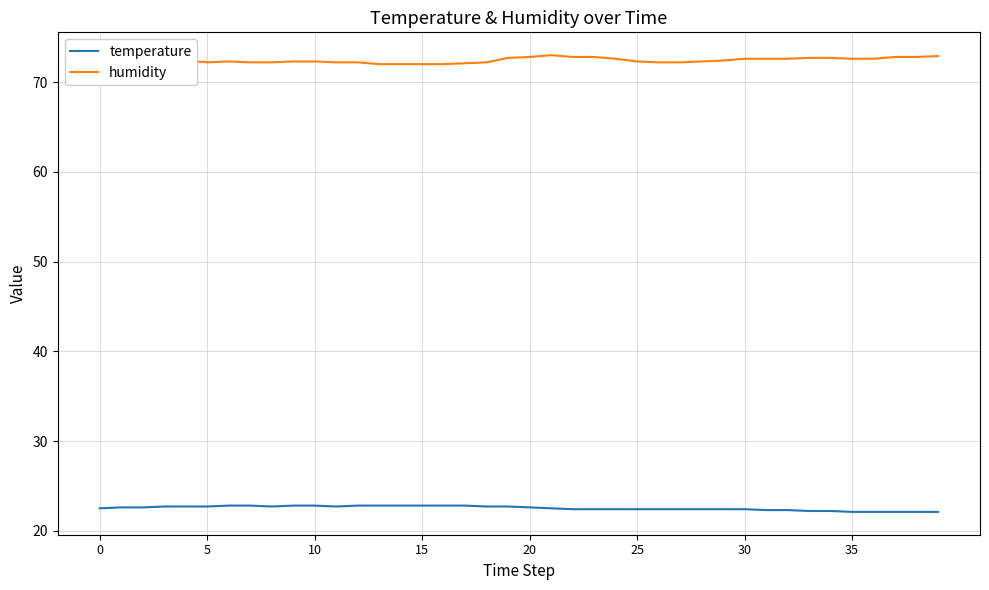

What is the maximum value shown in the chart?

73.0